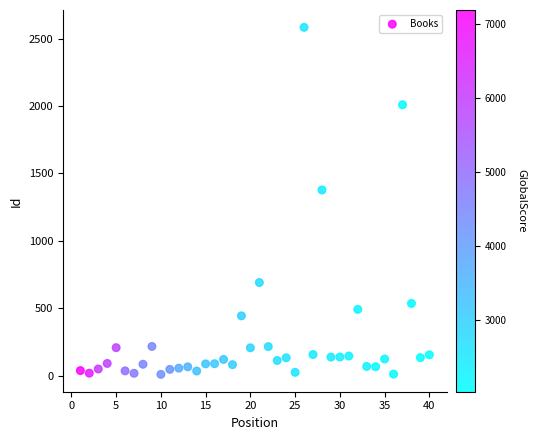

What Y value in the scatter plot is closest to 1296?

1377